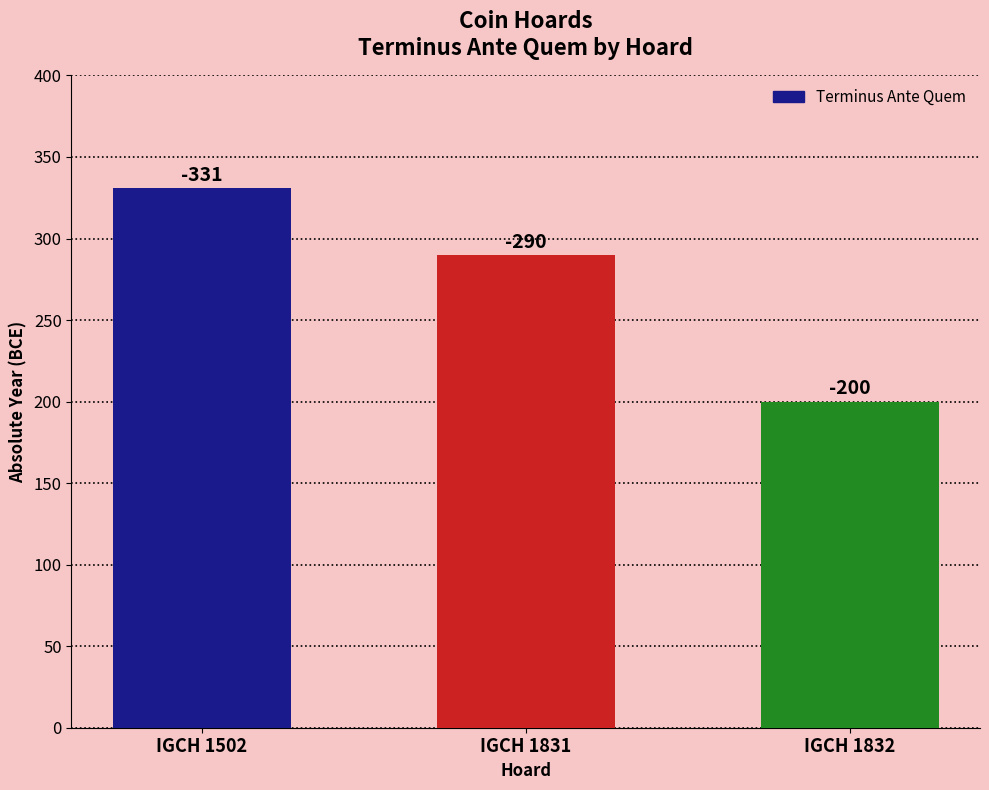

What is the difference between the values at IGCH 1832 and IGCH 1502?

131